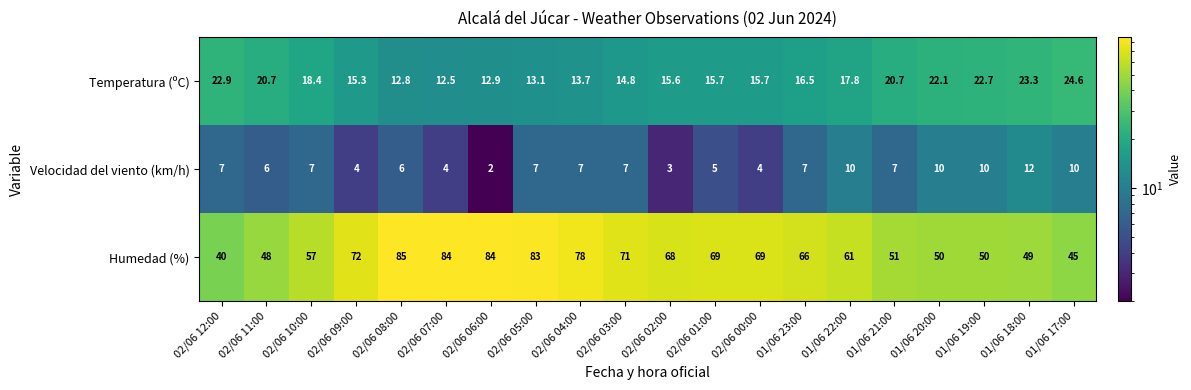

Count the Velocidad del viento (km/h) values in the range 5 to 10.

14